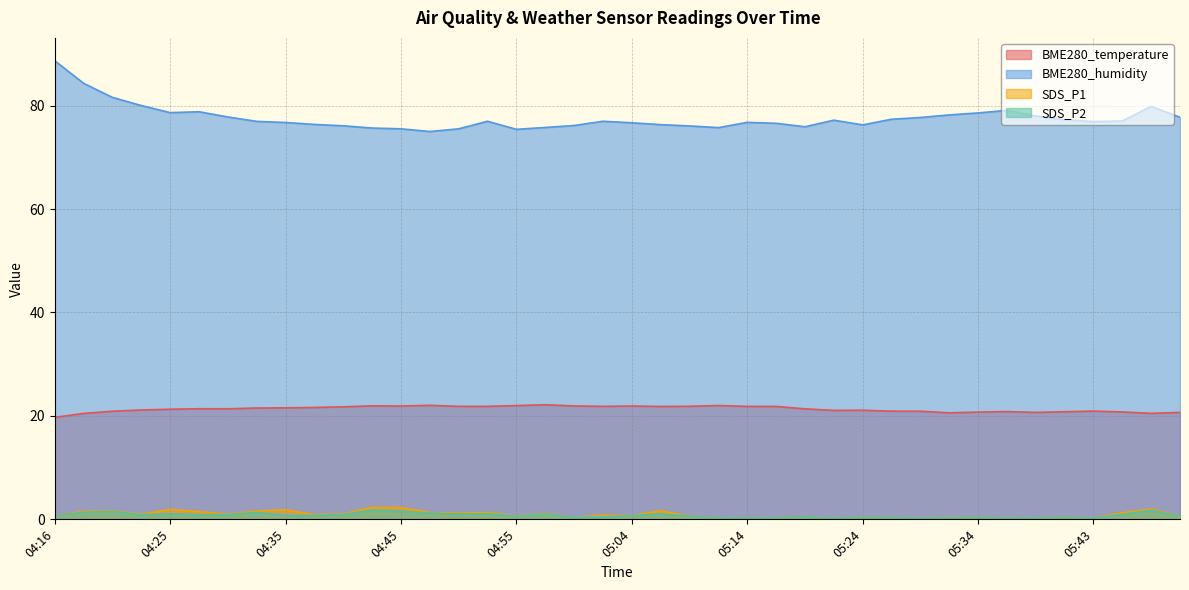

Count the number of data series in this chart.

4